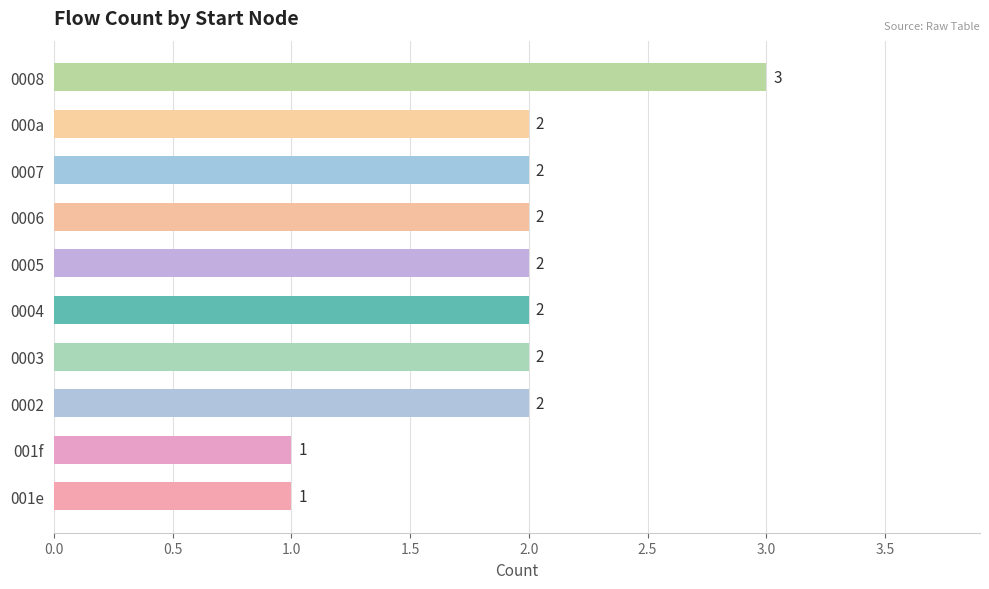

The chart shows a value of 0 at 000a. True or false?

False